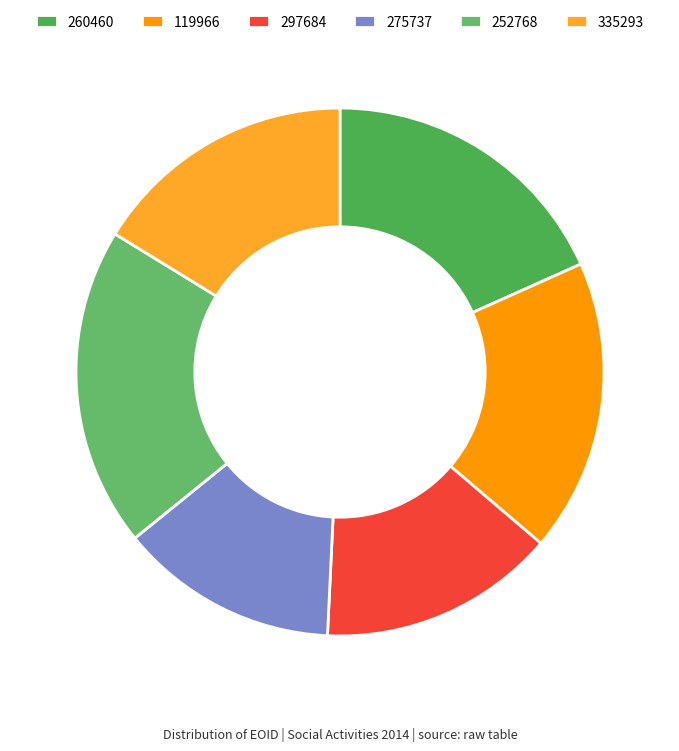

Which category has the smallest portion of the pie?

275737